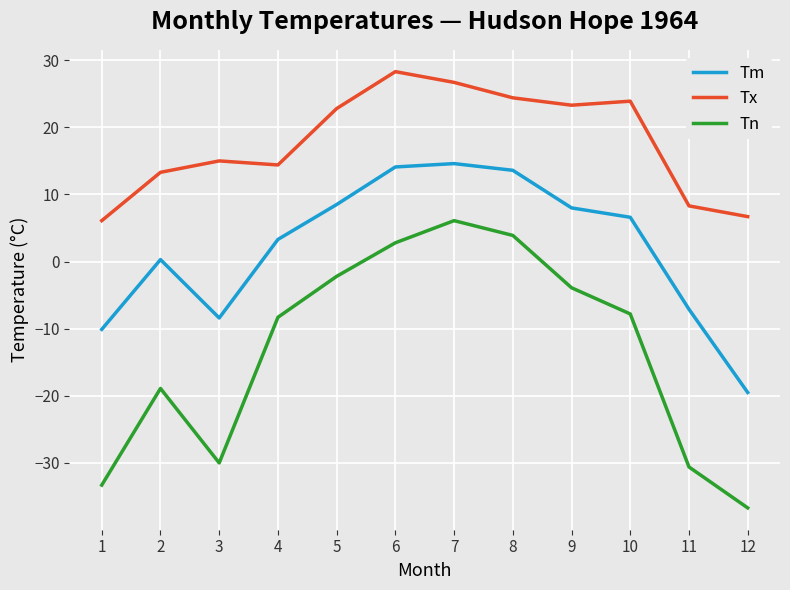

True or false: Tn and Tx intersect in this chart.

False